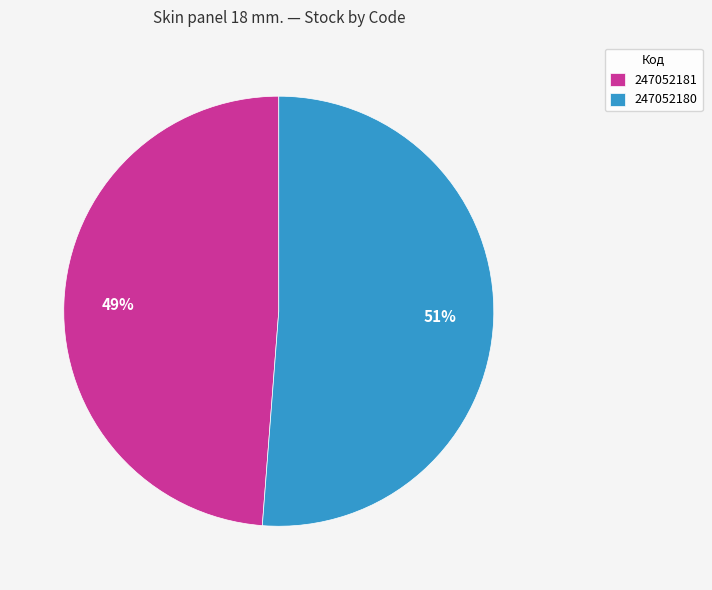

What is the ratio of the value at 247052181 to the value at 247052180?

1.0